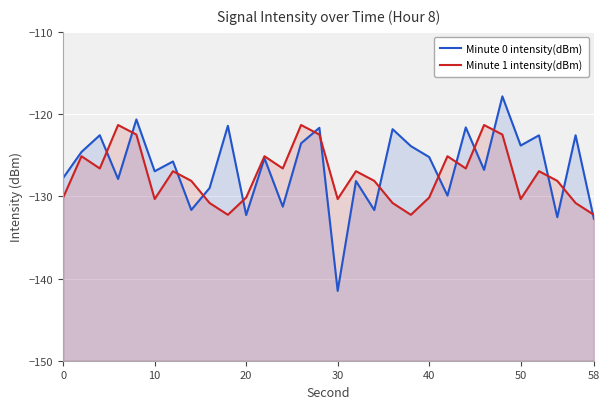

How many interior local peaks does the Minute 0 intensity(dBm) series have?

12